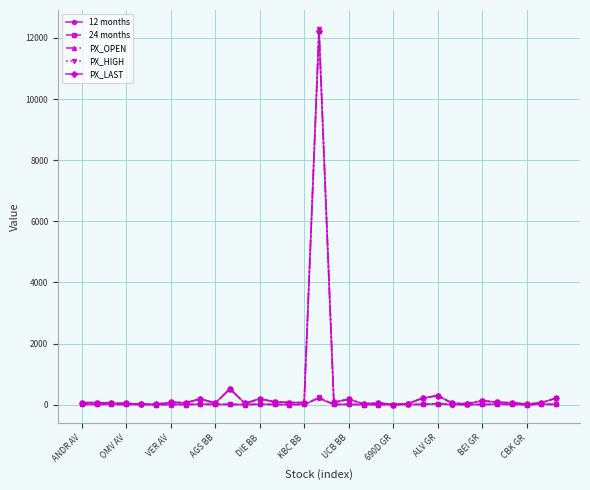

Which series has the largest range (max minus min)?

PX_HIGH